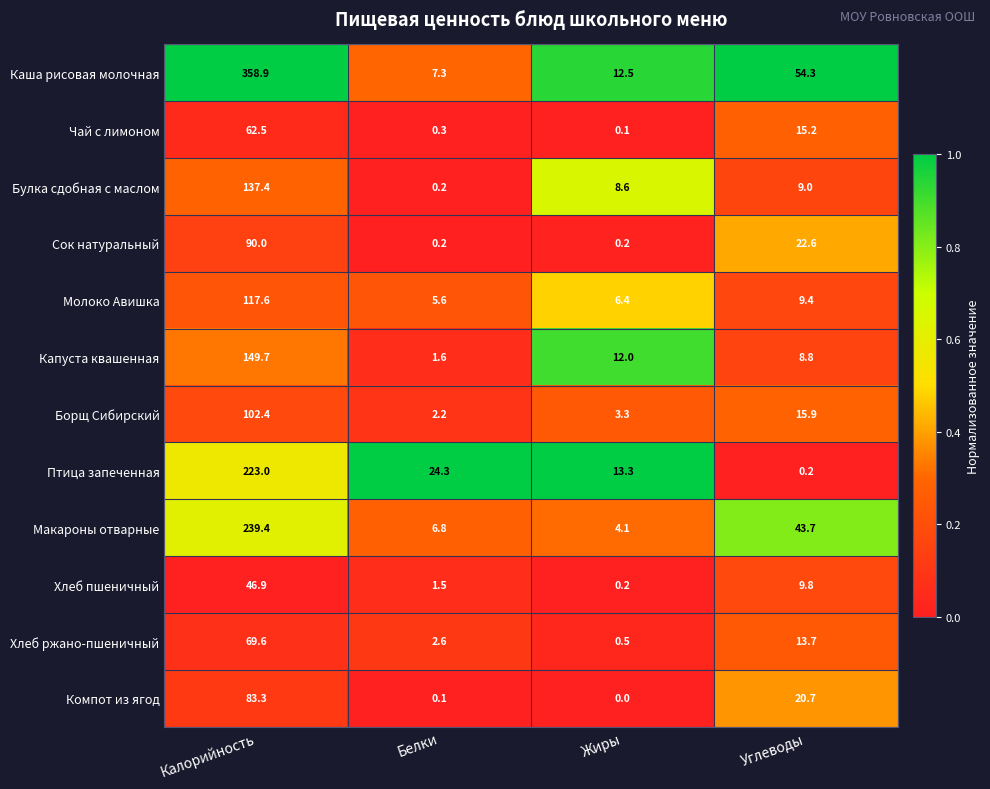

At how many categories does at least one series exceed 0?

4